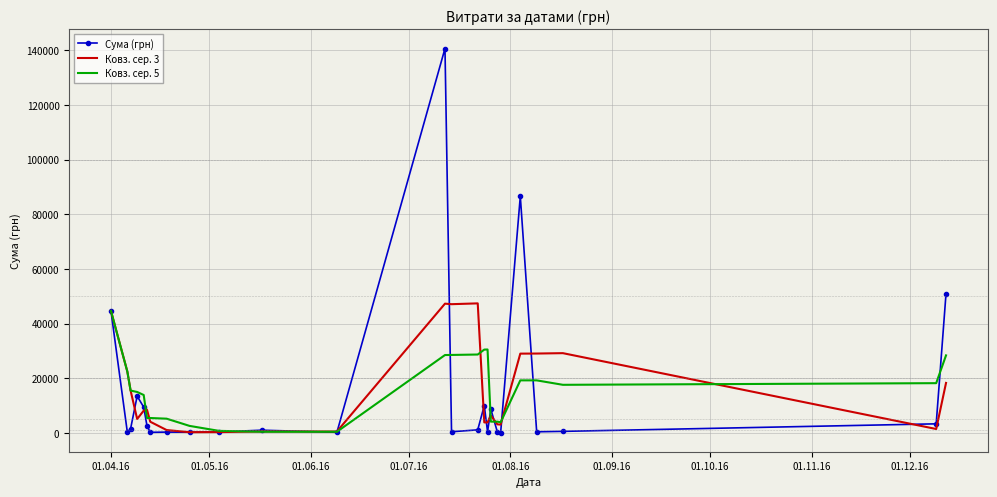

What is the maximum value shown in the chart?

140706.2